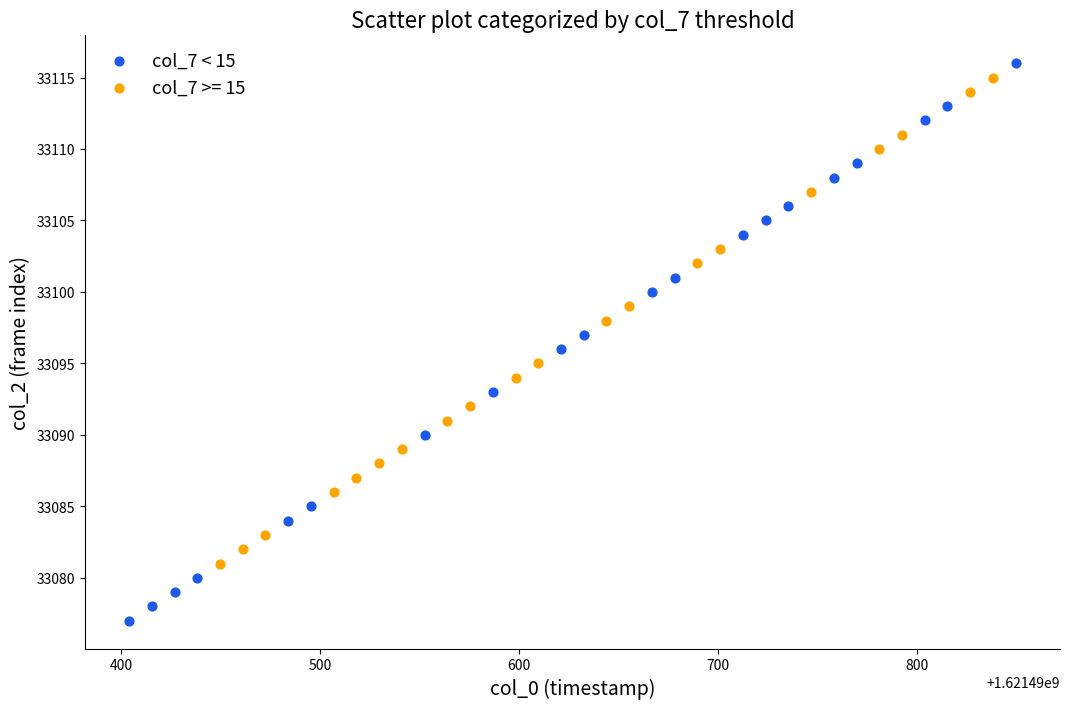

Which series contains the lowest Y value?

col_7 < 15